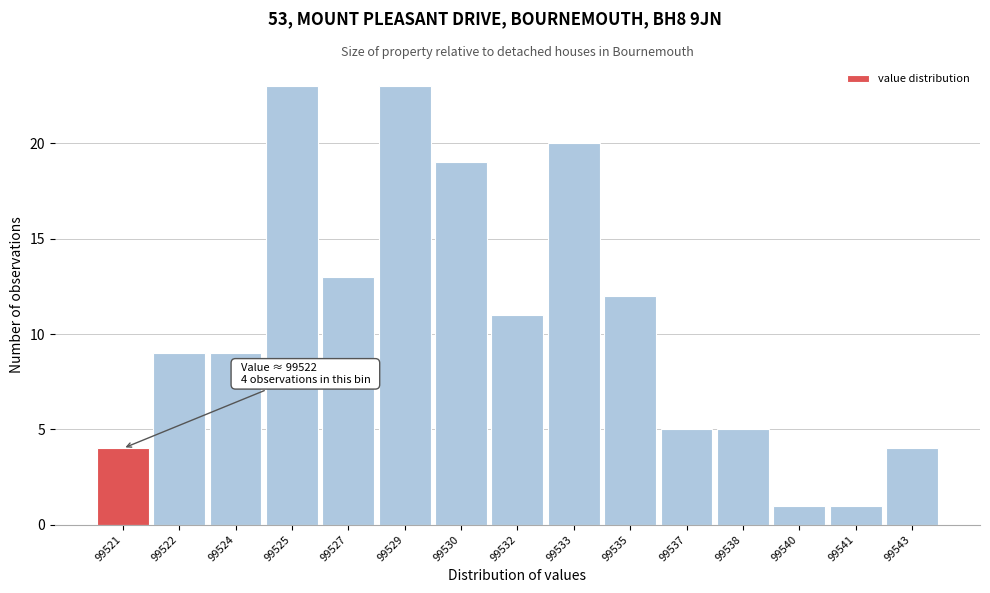

Reading left to right, transcribe all the data shown in this chart.

99521=4	99522=9	99524=9	99525=23	99527=13	99529=23	99530=19	99532=11	99533=20	99535=12	99537=5	99538=5	99540=1	99541=1	99543=4